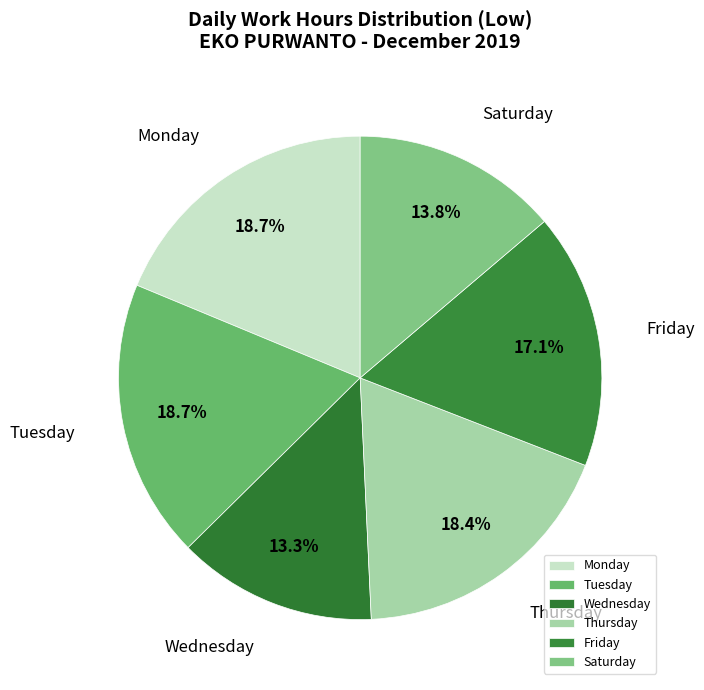

Do Wednesday and Friday together represent more than half of the pie?

No